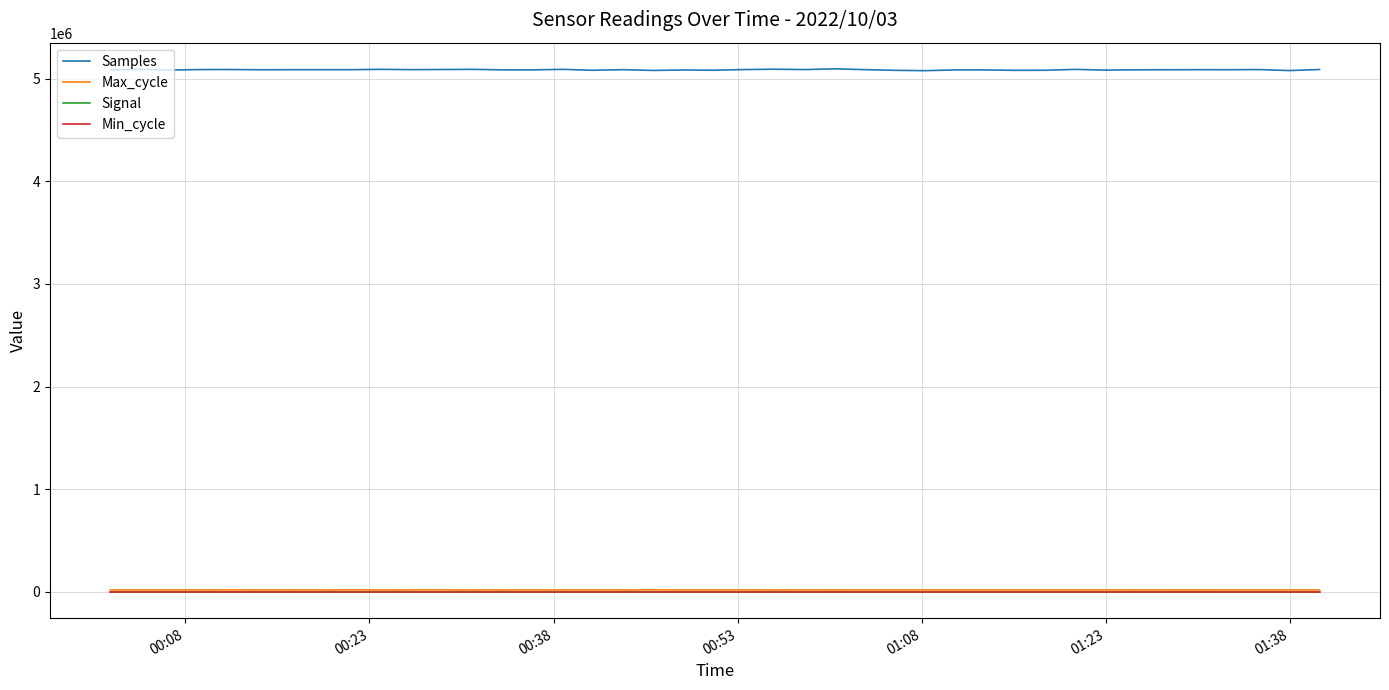

True or false: Min_cycle and Samples cross at least once.

False